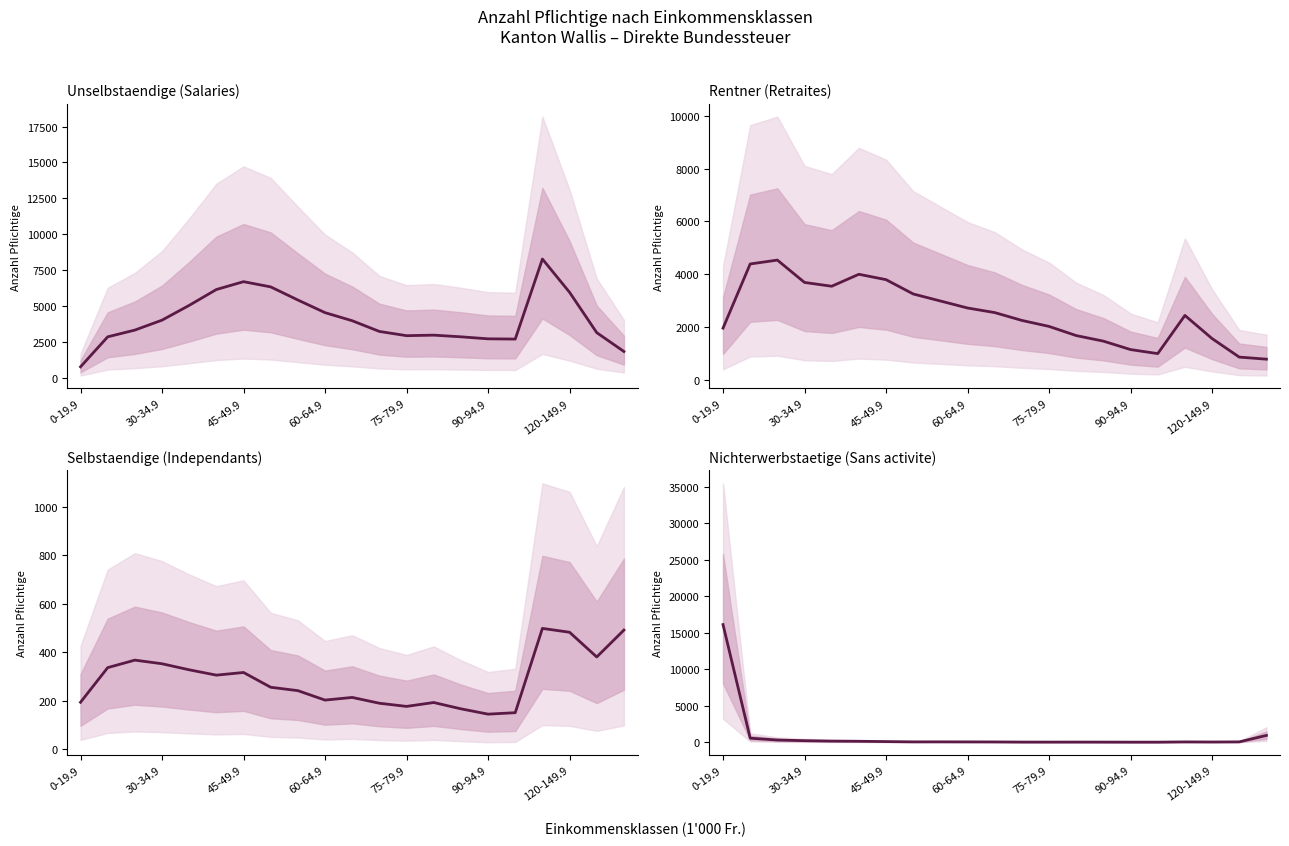

What is the difference between the highest and lowest values at 20?

1336